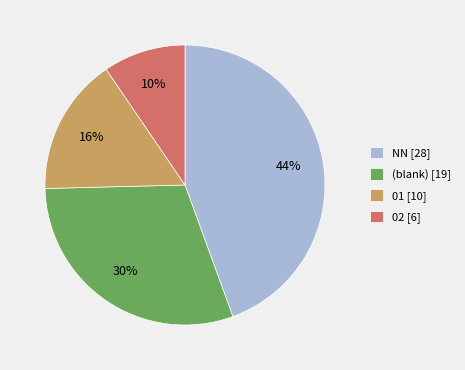

True or false: 02 [6] accounts for 10% of the total.

True